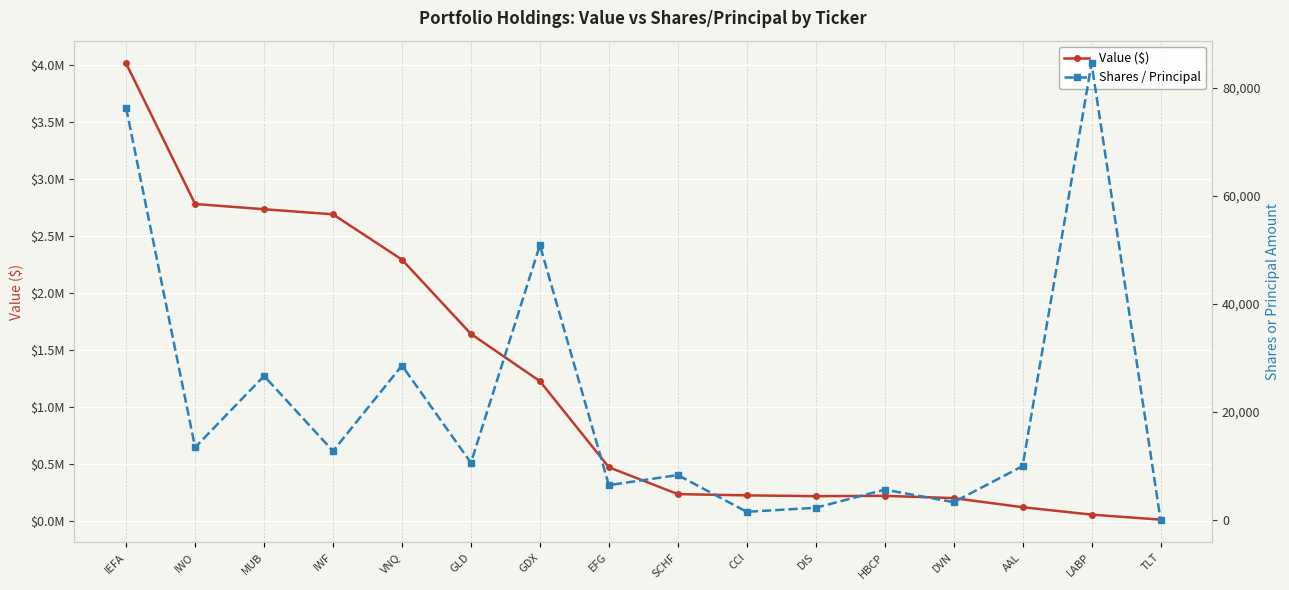

What is the total value across all series at SCHF?

243346